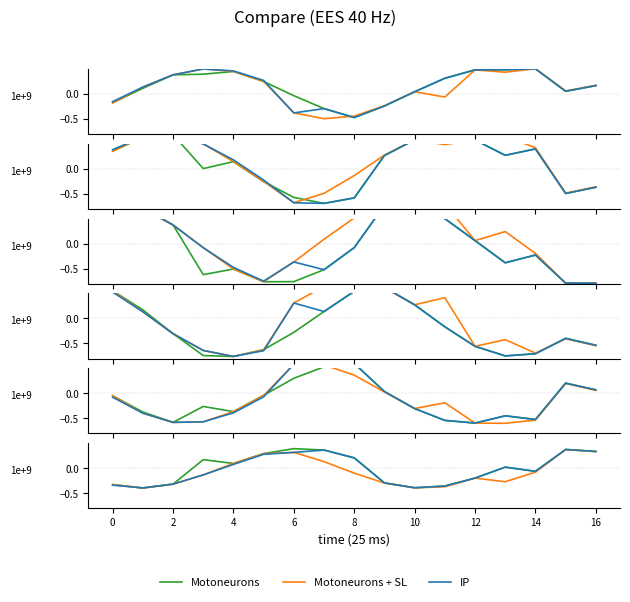

Count the number of categories in the chart.

17